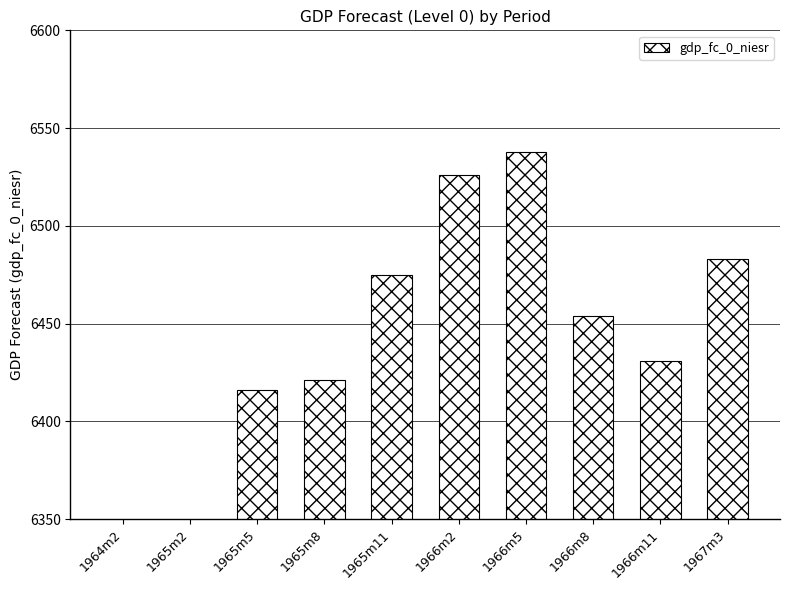

What is the sum of all values?

64073